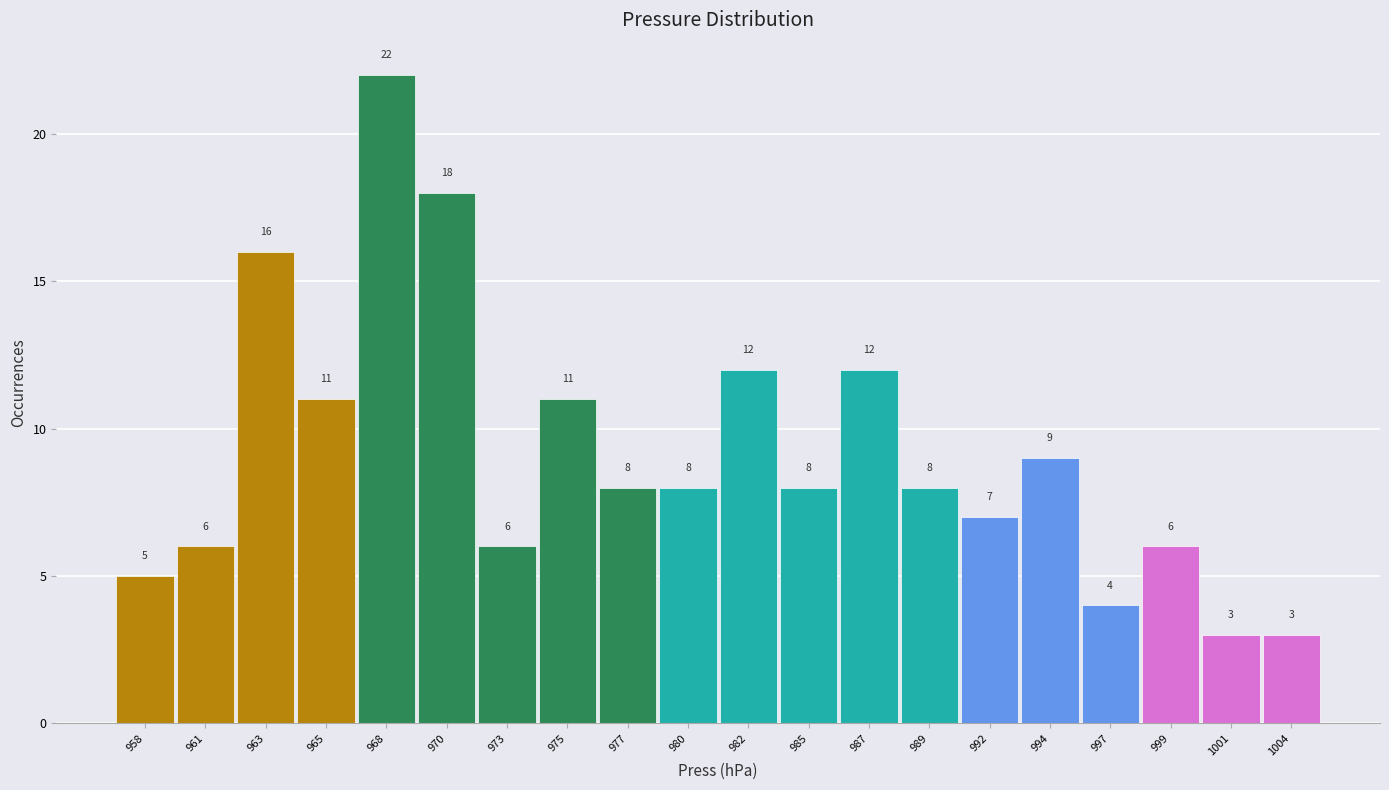

What is the height of the bar covering 988.2 to 990.6 on the x-axis? The bar edges are not printed on the chart, so give them approximately, as read against the axis.

8